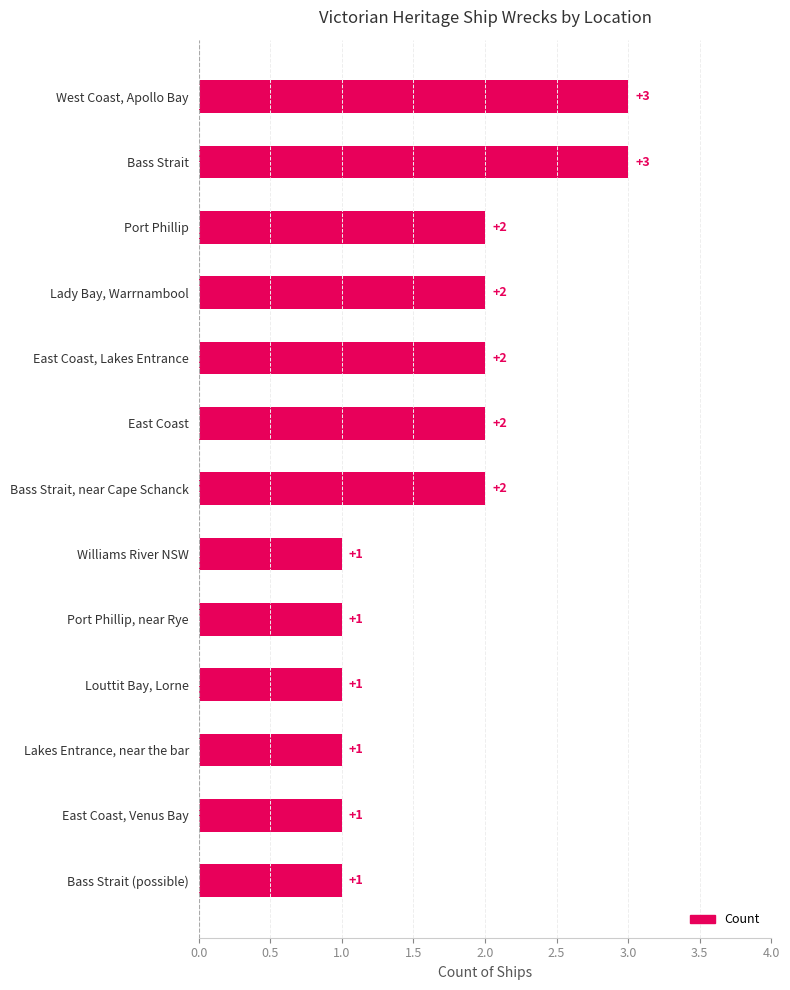

What is the label of the 11th bar from the top?

Lakes Entrance, near the bar